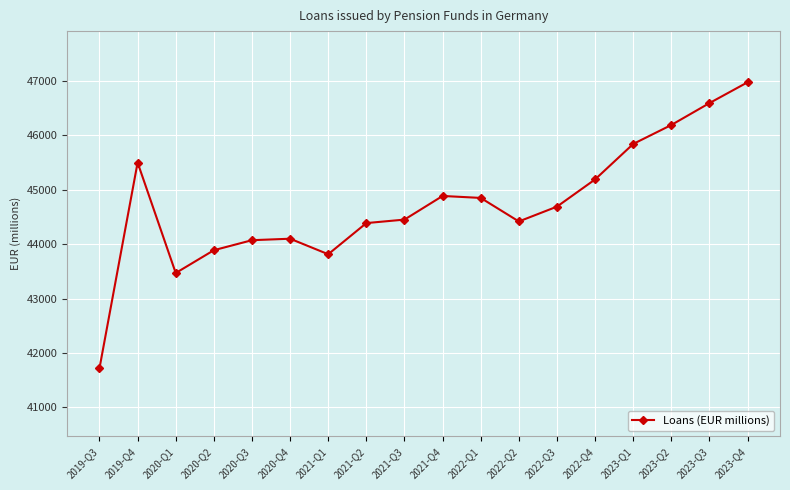

What is the label of the 16th point from the right?

2020-Q1